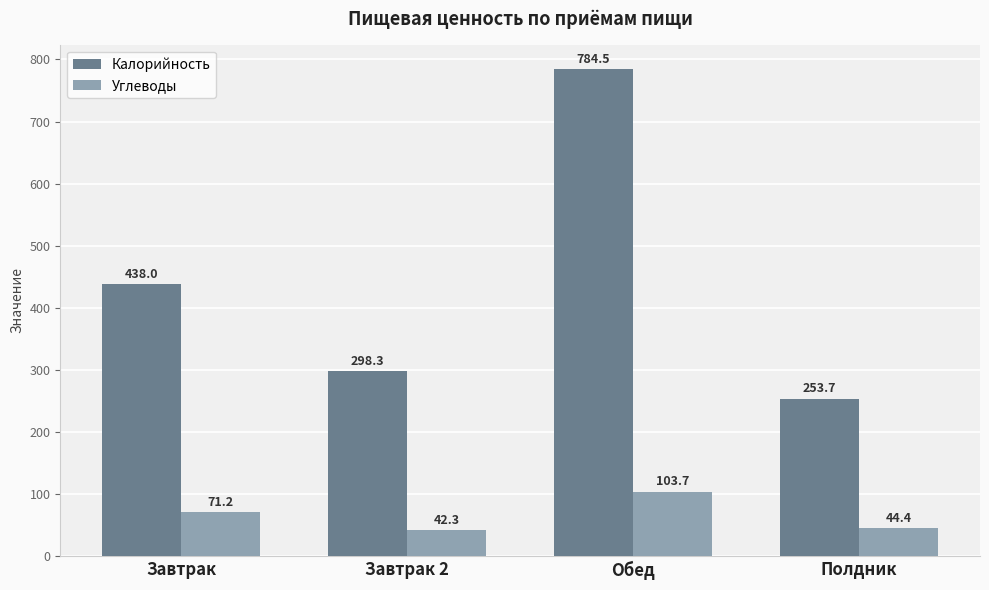

What value does the Углеводы series have at Обед?

103.7